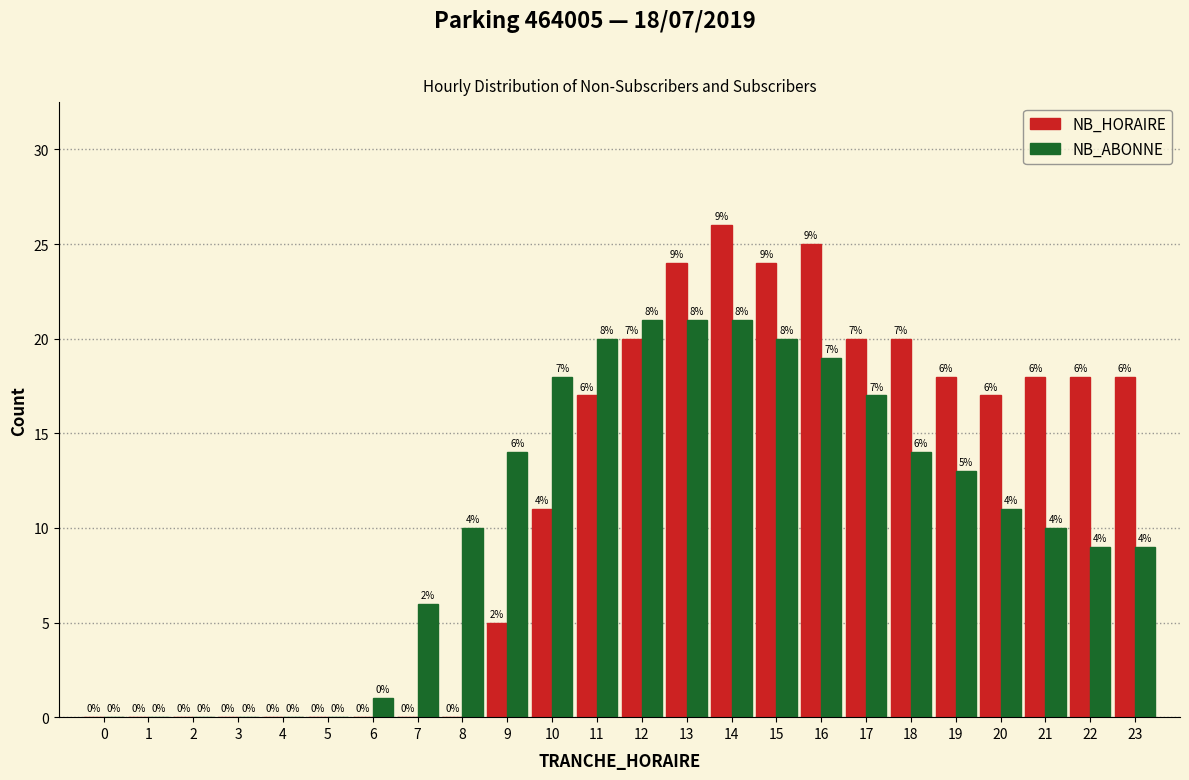

Reading left to right, extract all data points from this chart.

NB_HORAIRE: 0=0	1=0	2=0	3=0	4=0	5=0	6=0	7=0	8=0	9=5	10=11	11=17	12=20	13=24	14=26	15=24	16=25	17=20	18=20	19=18	20=17	21=18	22=18	23=18
NB_ABONNE: 0=0	1=0	2=0	3=0	4=0	5=0	6=1	7=6	8=10	9=14	10=18	11=20	12=21	13=21	14=21	15=20	16=19	17=17	18=14	19=13	20=11	21=10	22=9	23=9